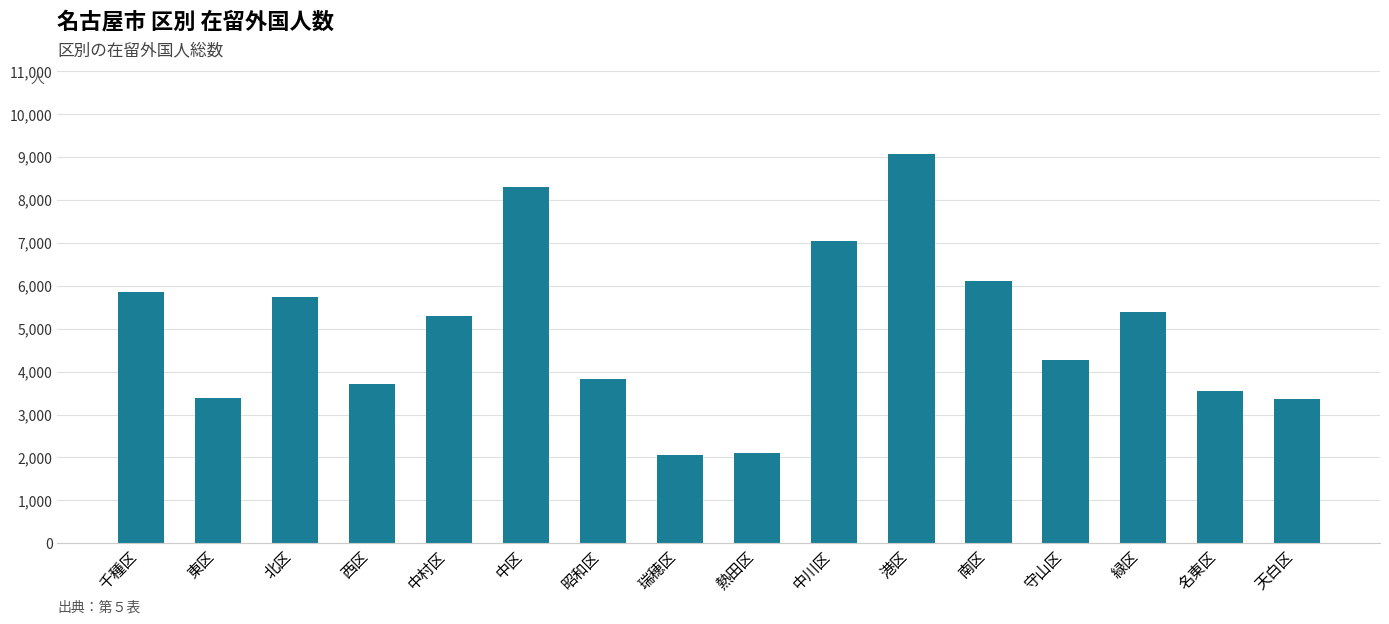

What is the approximate value at 瑞穂区?

2050